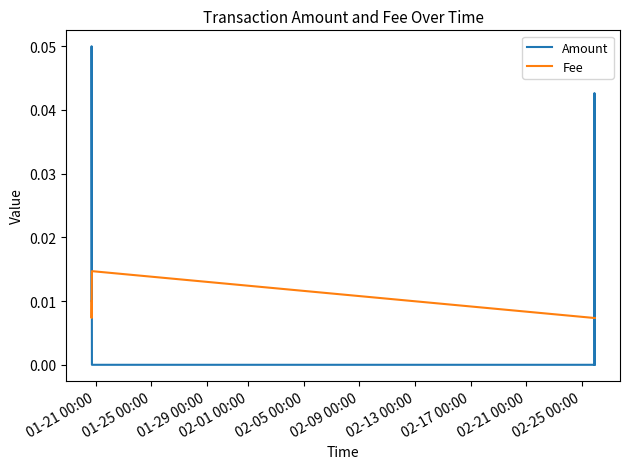

What are all the series names shown in the legend?

Amount, Fee